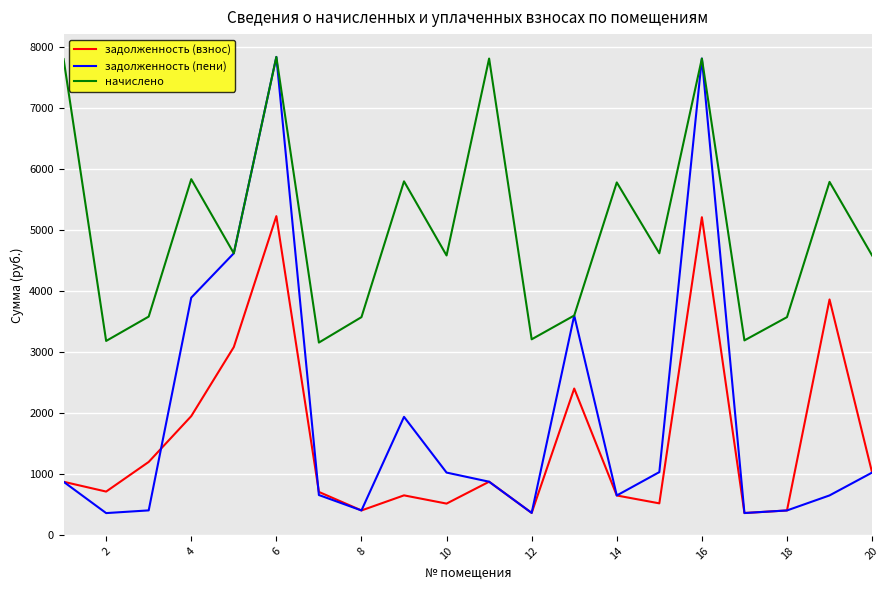

What is the greatest value displayed?

7843.7